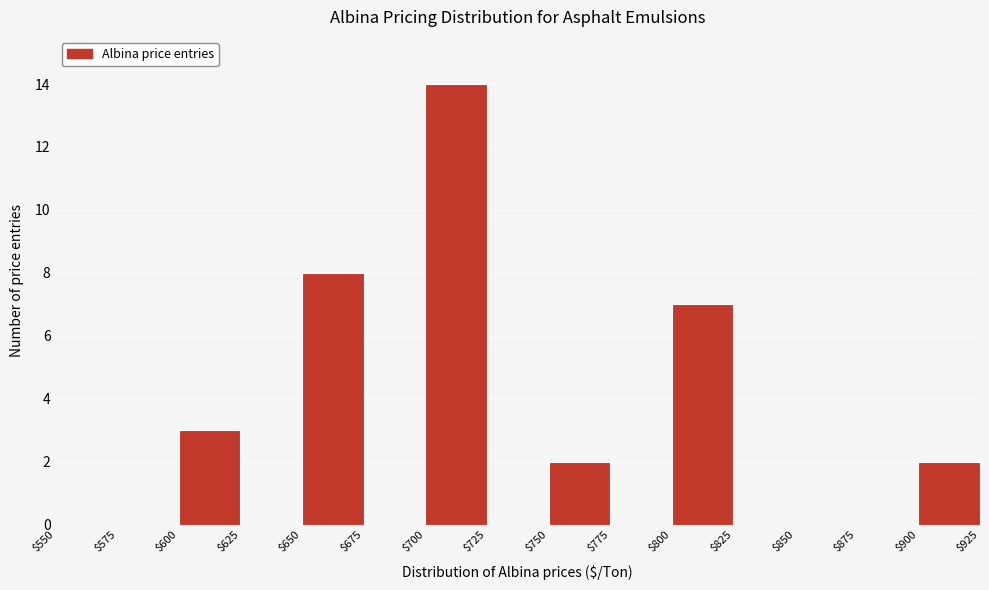

Reading left to right, list every bar in this chart as the range it spans on the x-axis followed by its height. The values are not printed on the chart, so give them approximately, as read against the axis.

$550 to $575: 0
$575 to $600: 0
$600 to $625: 3
$625 to $650: 0
$650 to $675: 8
$675 to $700: 0
$700 to $725: 14
$725 to $750: 0
$750 to $775: 2
$775 to $800: 0
$800 to $825: 7
$825 to $850: 0
$850 to $875: 0
$875 to $900: 0
$900 to $925: 2